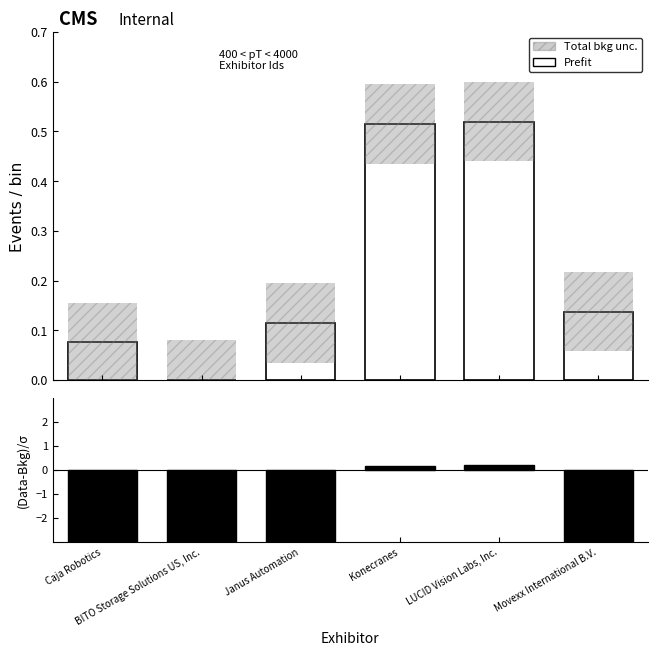

True or false: Prefit has a value of 0.1 at Janus Automation.

True